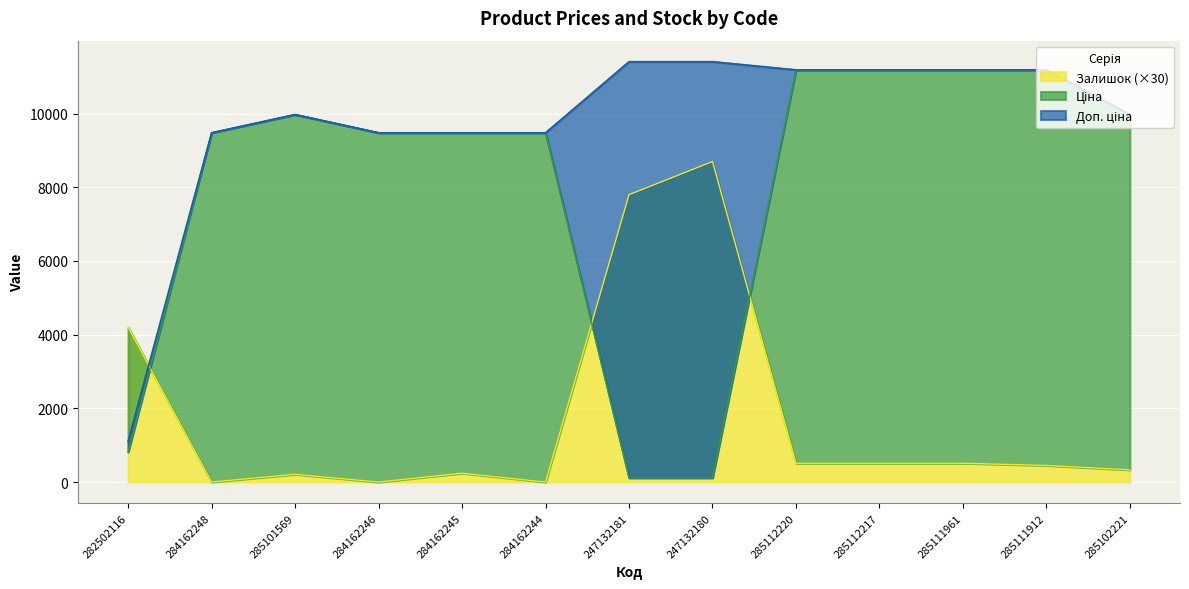

Rank the series by their average value, from highest to lowest.

Доп. ціна, Ціна, Залишок